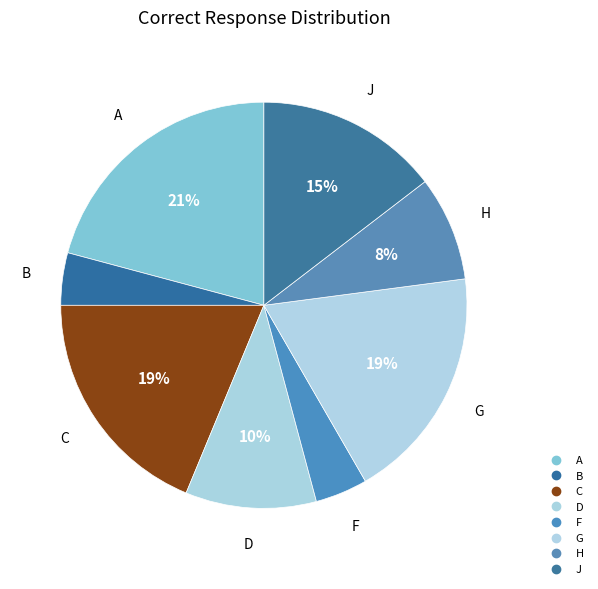

The H slice represents 8% of the pie. True or false?

True